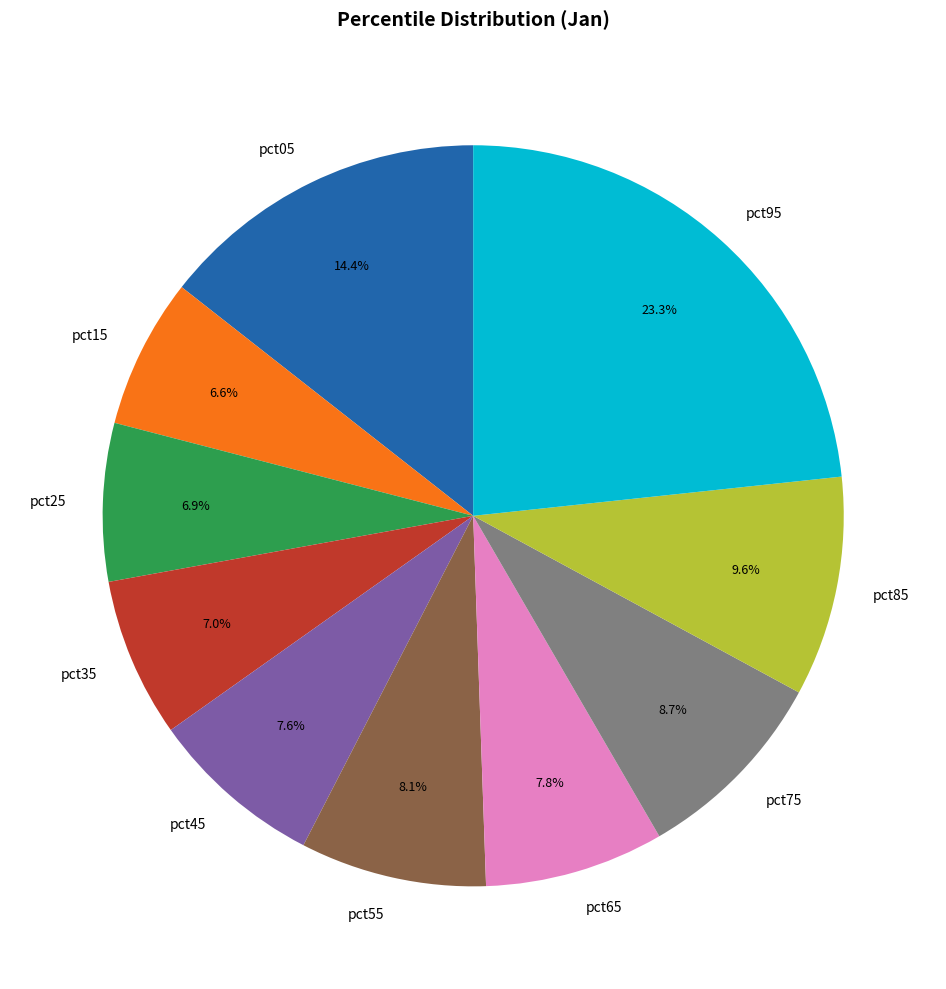

Do pct85 and pct15 together represent more than half of the pie?

No